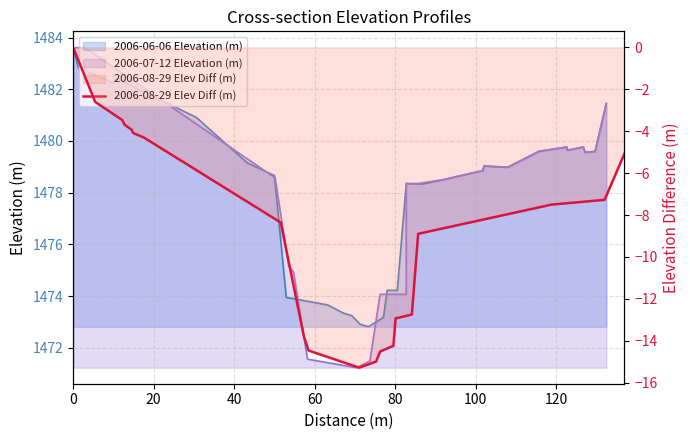

The value at 17 is -2.0. True or false?

False